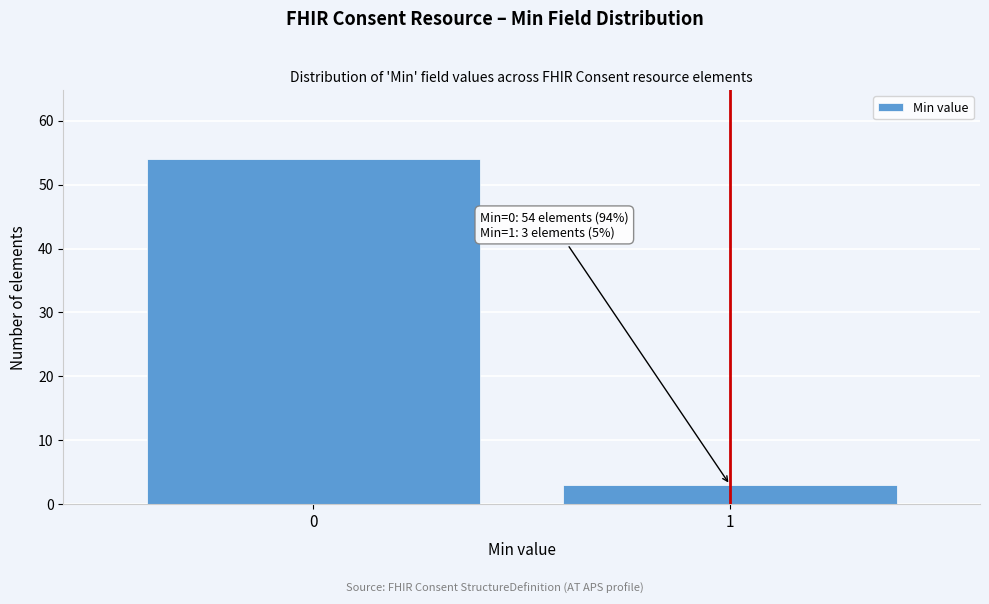

Reading right to left, extract all data points from this chart.

3	54